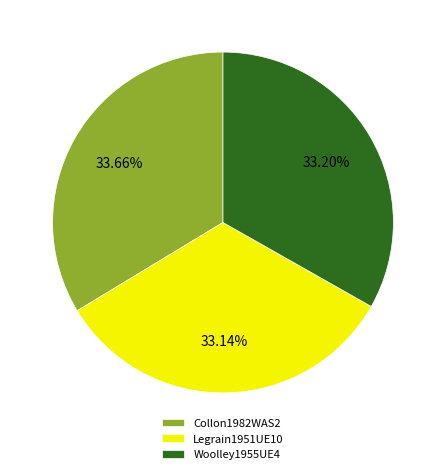

How many segments does this pie chart have?

3